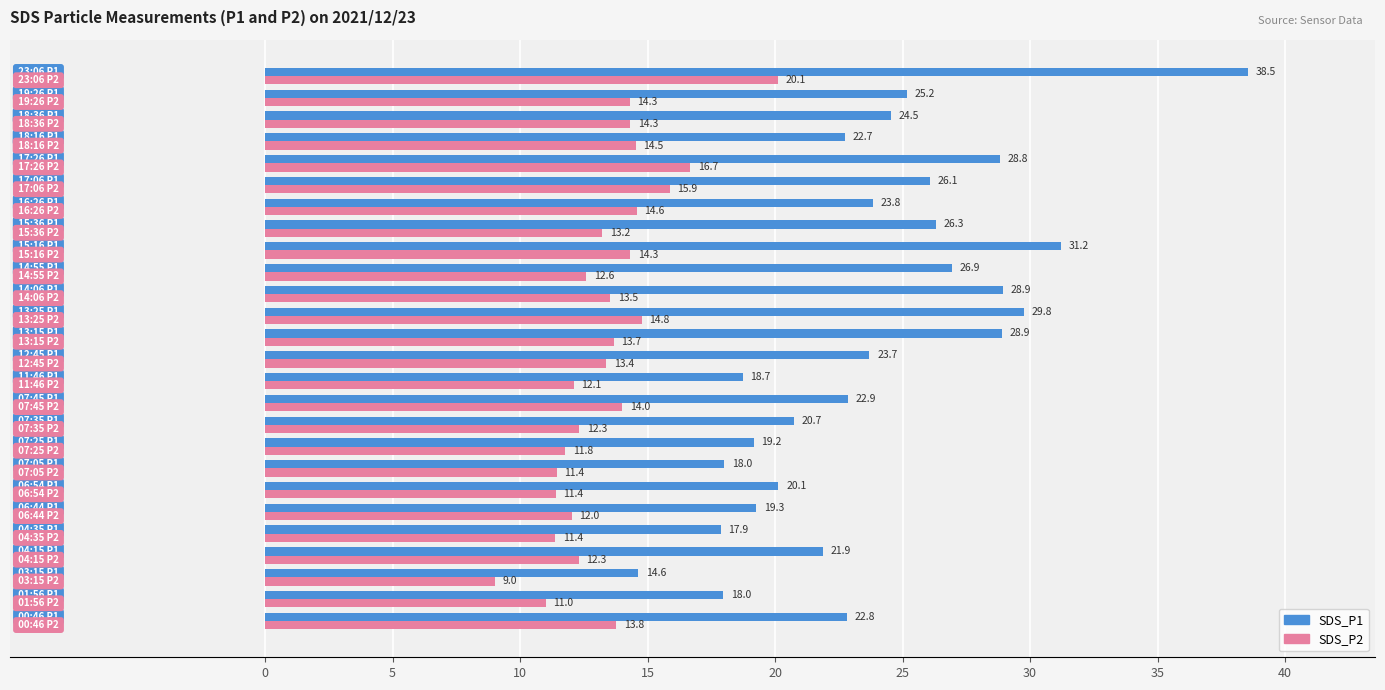

What is the difference between the maximum and minimum values in the SDS_P1 series?

23.9